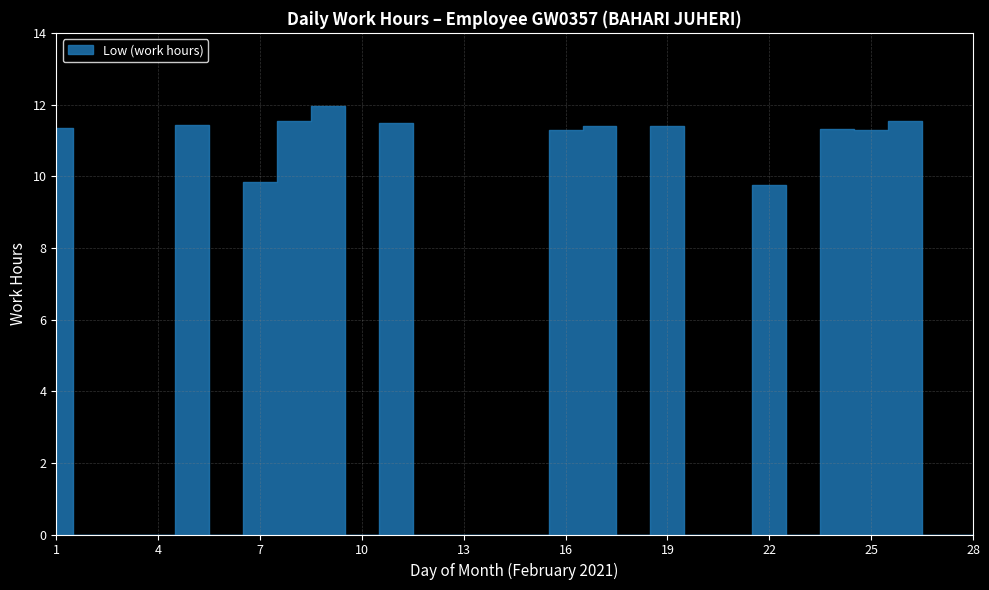

Rank the categories by value from highest to lowest.

9, 8, 26, 11, 5, 19, 17, 1, 24, 25, 16, 7, 22, 2, 3, 4, 6, 10, 12, 13, 14, 15, 18, 20, 21, 23, 27, 28